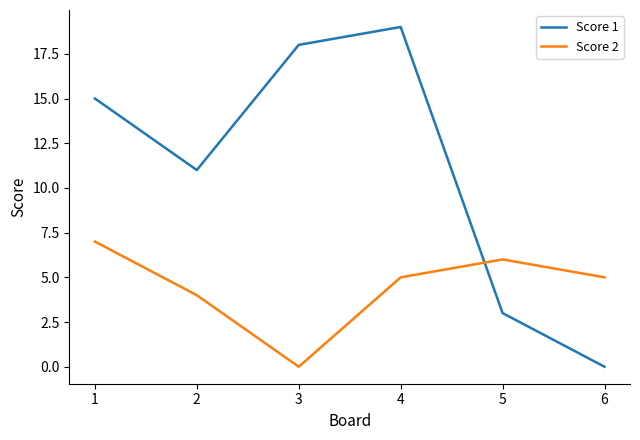

List the series in order of their overall mean, lowest first.

Score 2, Score 1